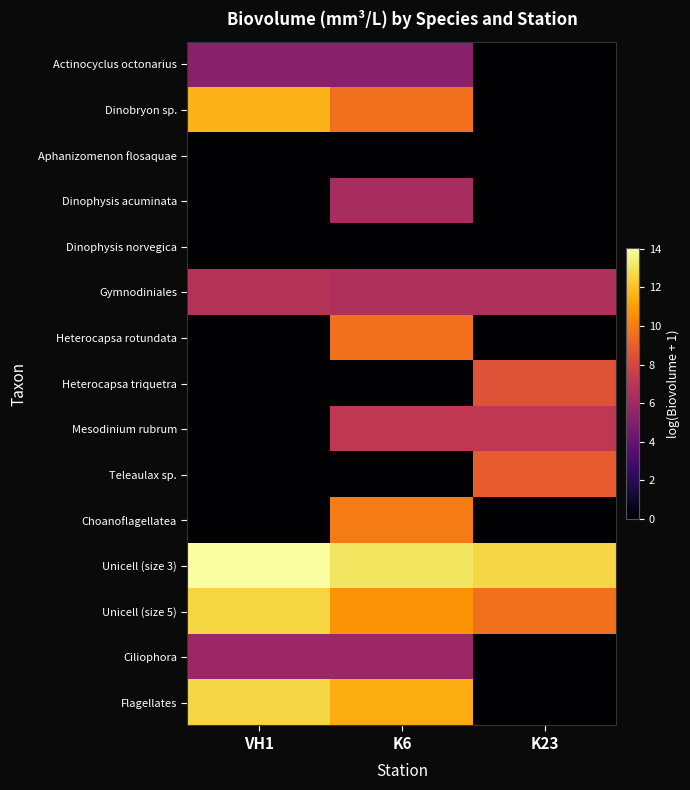

Reading left to right, list all the values displayed in this chart.

Actinocyclus octonarius: VH1=5.2	K6=5.2	K23=0.0
Dinobryon sp.: VH1=11.6	K6=9.6	K23=0.0
Aphanizomenon flosaquae: VH1=0.0	K6=0.0	K23=0.0
Dinophysis acuminata: VH1=0.0	K6=6.3	K23=0.0
Dinophysis norvegica: VH1=0.0	K6=0.0	K23=0.0
Gymnodiniales: VH1=6.8	K6=6.6	K23=6.6
Heterocapsa rotundata: VH1=0.0	K6=9.6	K23=0.0
Heterocapsa triquetra: VH1=0.0	K6=0.0	K23=8.5
Mesodinium rubrum: VH1=0.0	K6=7.2	K23=7.2
Teleaulax sp.: VH1=0.0	K6=0.0	K23=8.9
Choanoflagellatea: VH1=0.0	K6=10.0	K23=0.0
Unicell (size 3): VH1=14.0	K6=13.1	K23=12.6
Unicell (size 5): VH1=12.6	K6=10.7	K23=9.6
Ciliophora: VH1=5.9	K6=5.9	K23=0.0
Flagellates: VH1=12.7	K6=11.4	K23=0.0